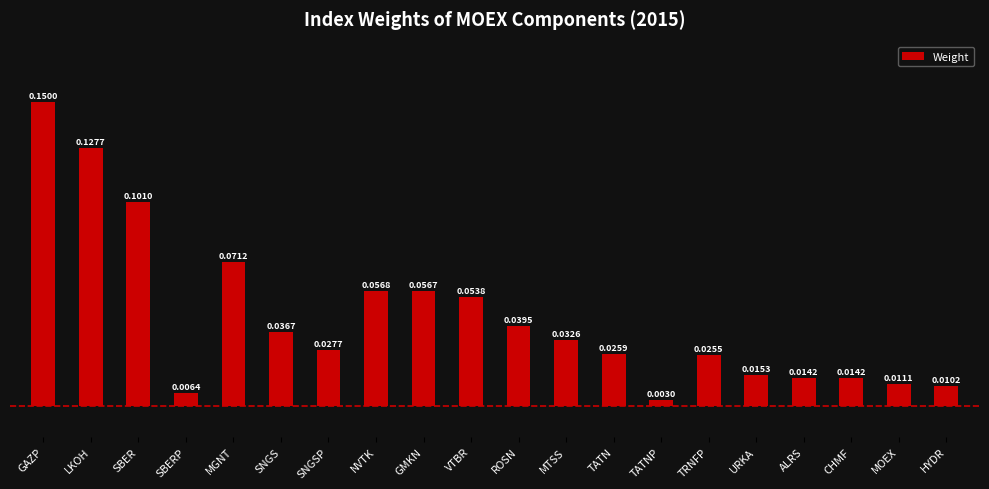

Are the bars grouped side by side (vs. stacked)?

No